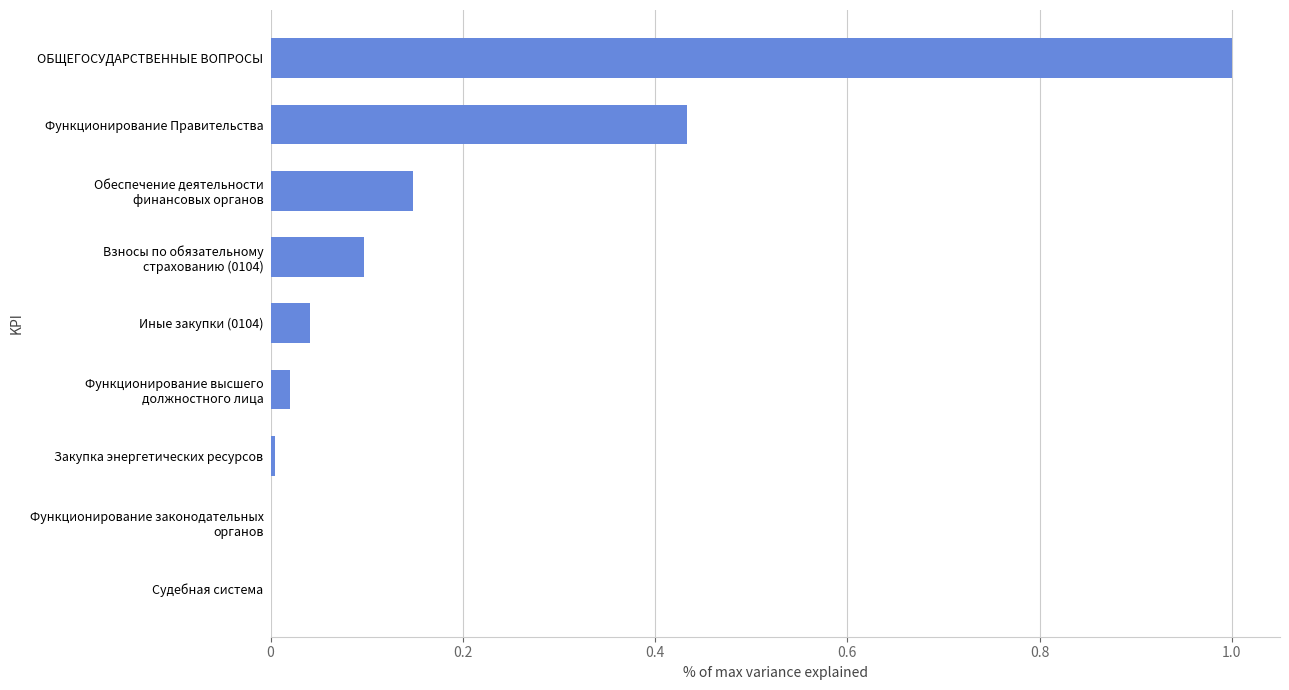

The chart shows a value of 0.0 at Закупка энергетических ресурсов. True or false?

True